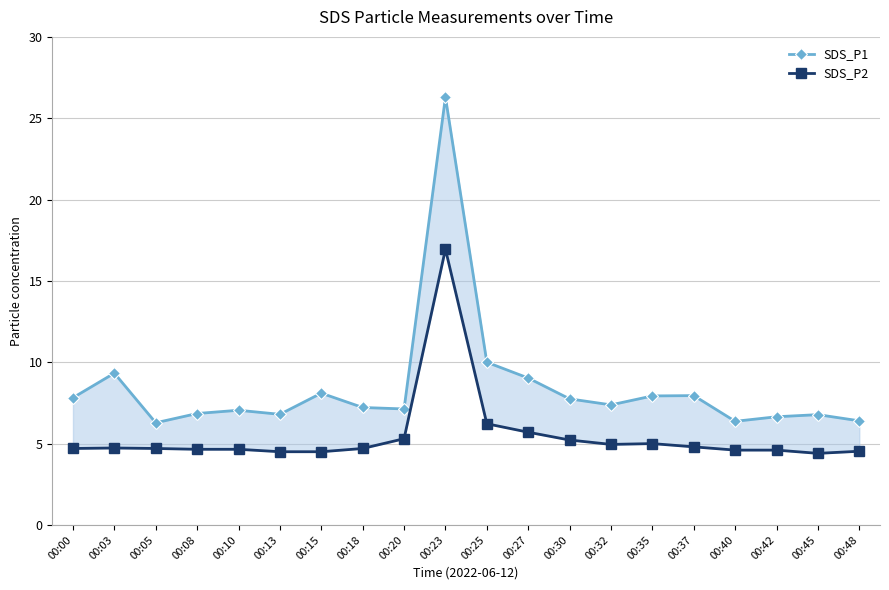

True or false: SDS_P1 and SDS_P2 intersect in this chart.

False